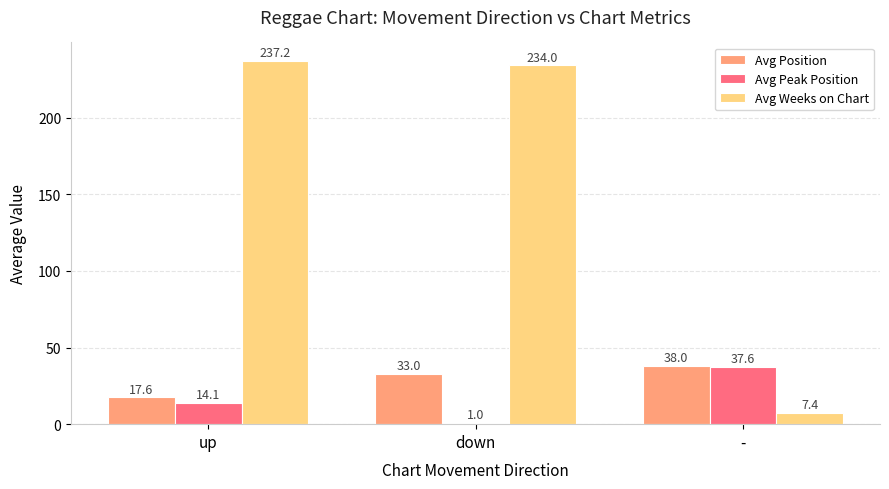

Reading left to right, transcribe all the data shown in this chart.

Avg Position: 17.6	33.0	38.0
Avg Peak Position: 14.1	1.0	37.6
Avg Weeks on Chart: 237.2	234.0	7.4